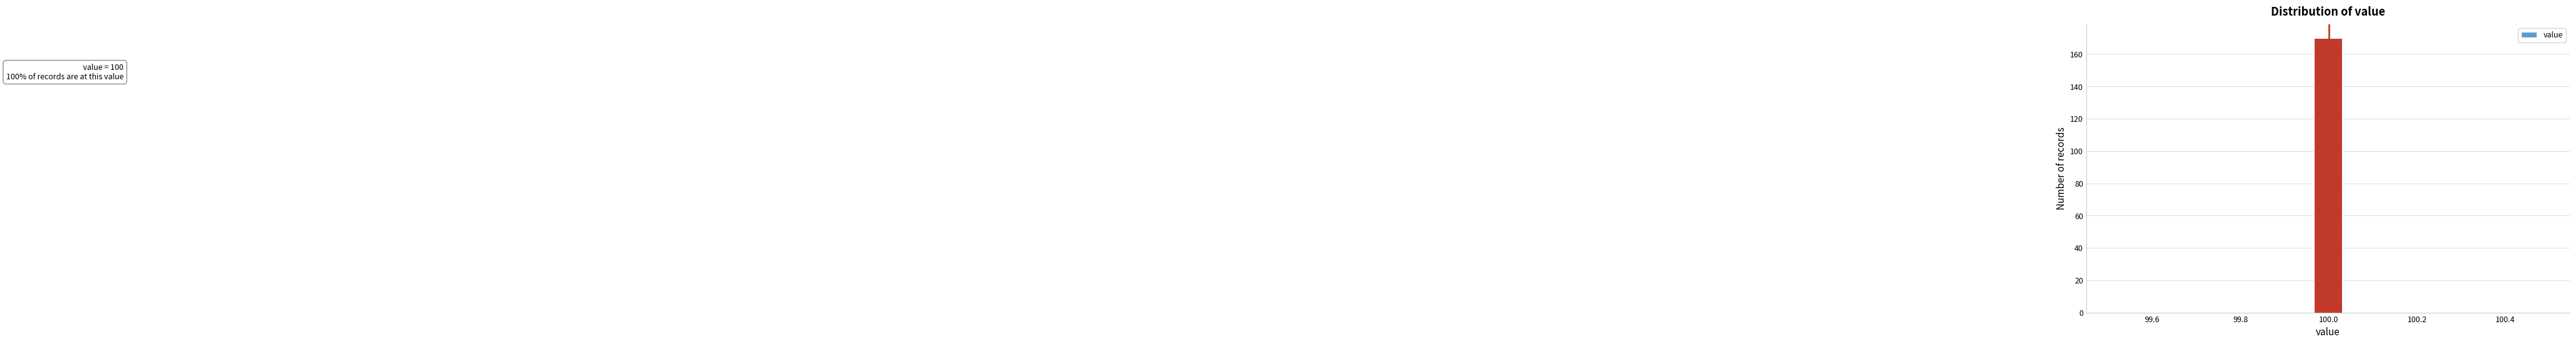

Read against the x-axis, roughly where is the centre of the tallest bar?

100.00